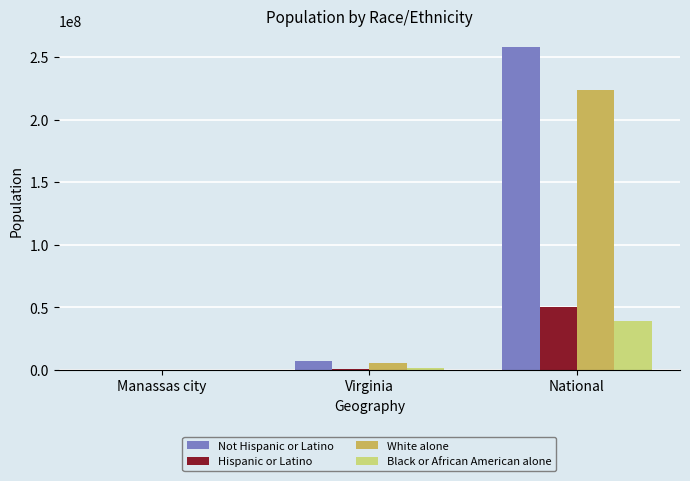

What is the sum of all Not Hispanic or Latino values?

265663088